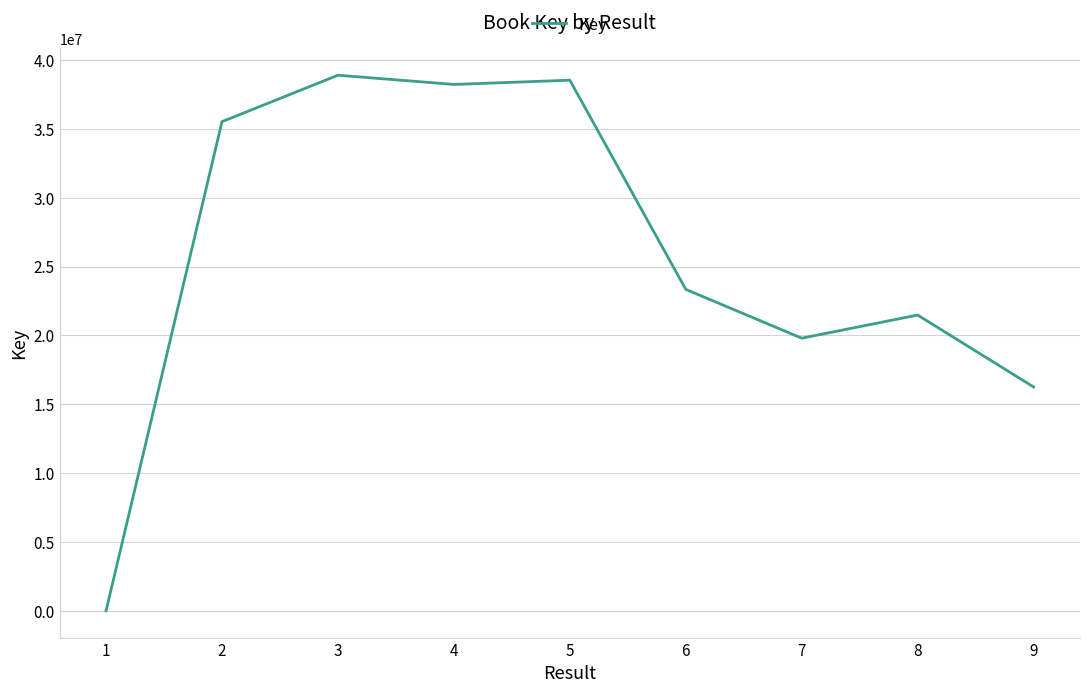

Approximately how many times larger is the value at 9 compared to 4?

0.4